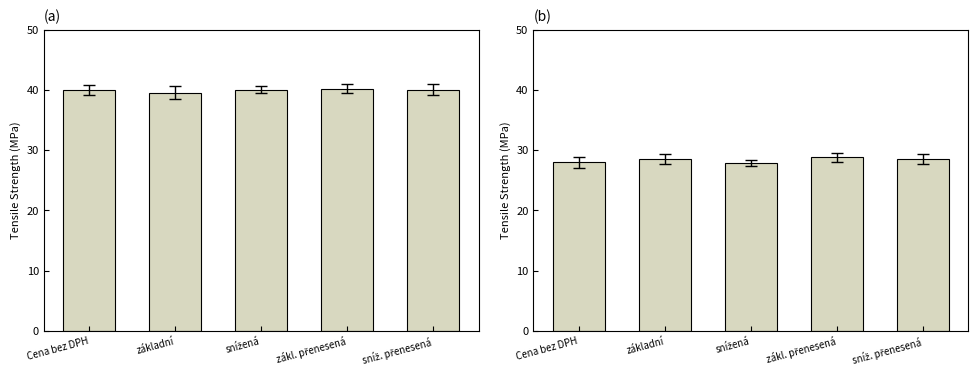

Which has a higher value, snížená or sníž. přenesená?

sníž. přenesená